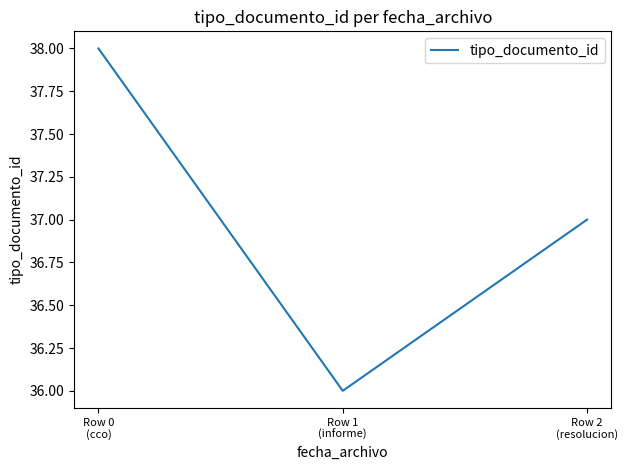

What is the smallest value displayed?

36